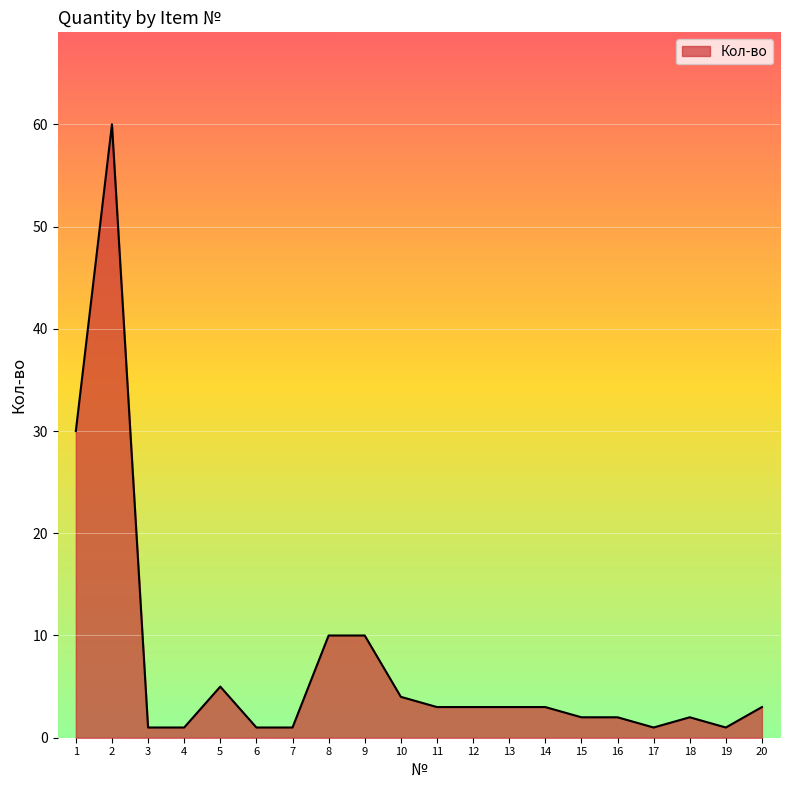

What is the change in value from 1 to 15?

-28